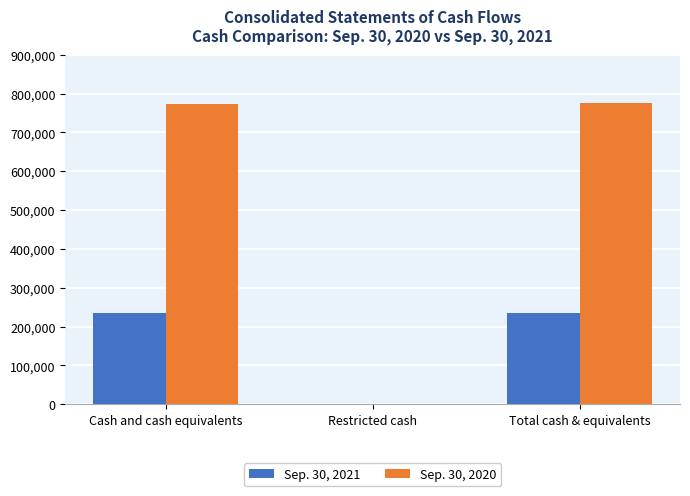

What is the sum of the Sep. 30, 2021 values at Restricted cash and Cash and cash equivalents?

236072